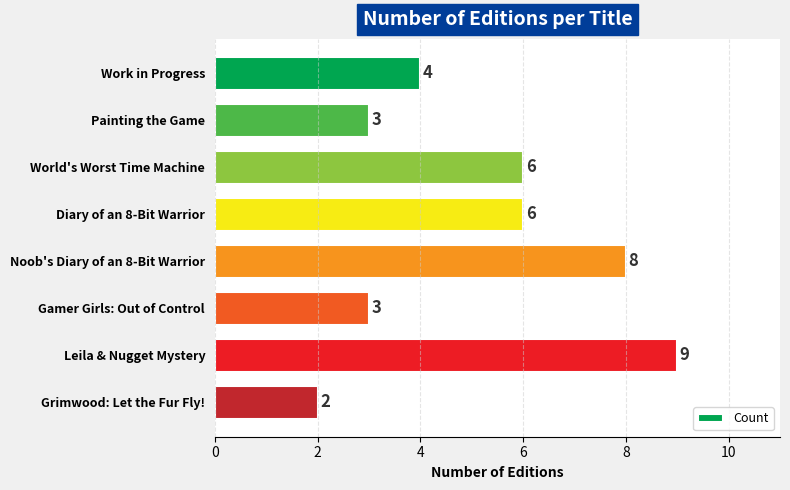

What is the change in value from Painting the Game to Diary of an 8-Bit Warrior?

+3